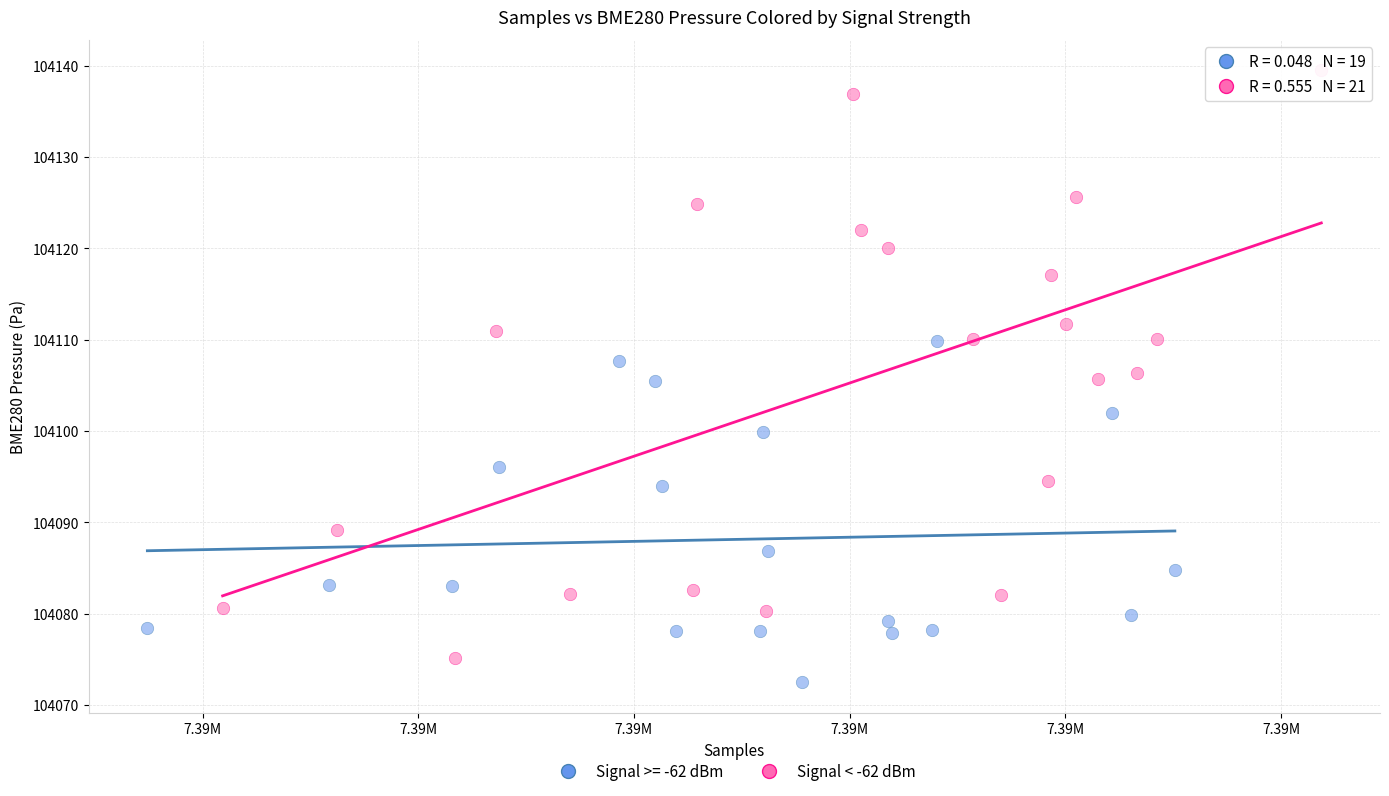

Which series has the largest Y range (max minus min)?

Signal < -62 dBm